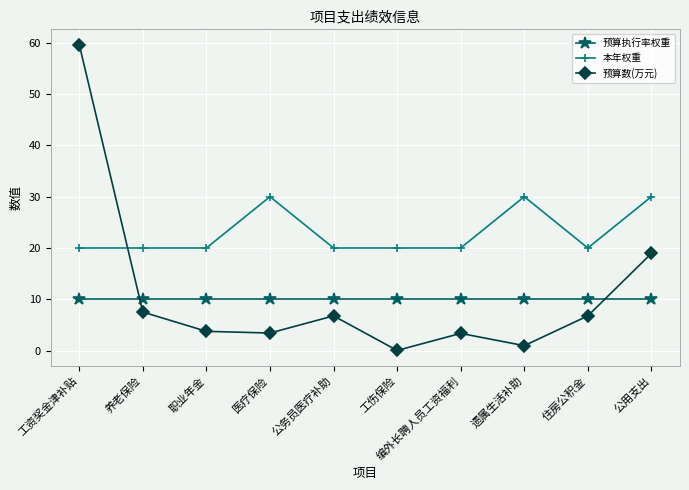

What is the spread (max minus min) of values at 职业年金?

16.2